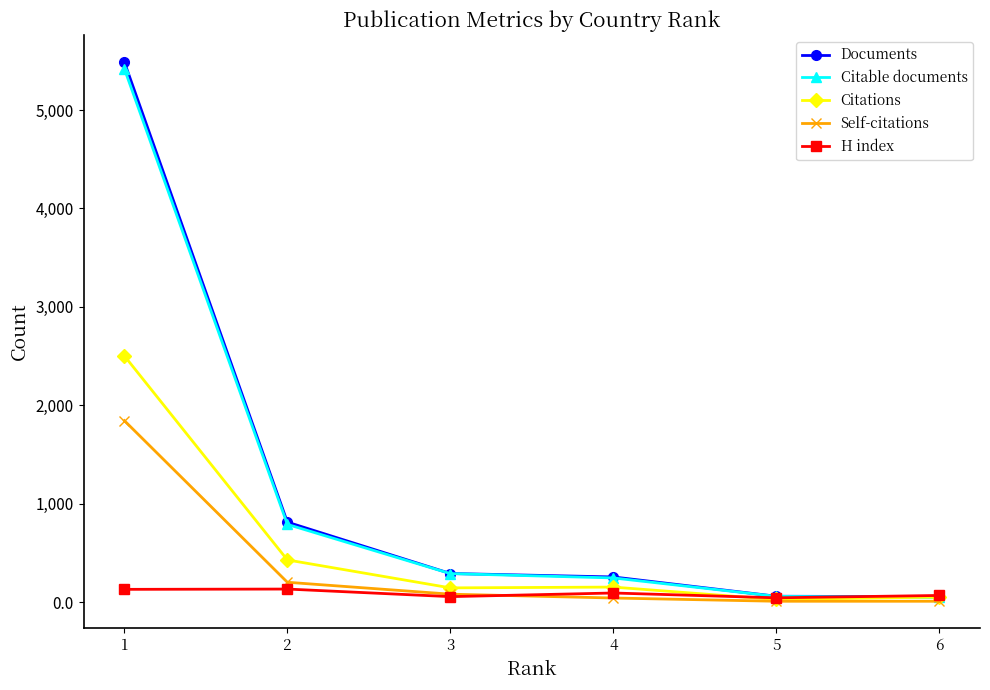

Which series changed the most between 1 and 2?

Documents